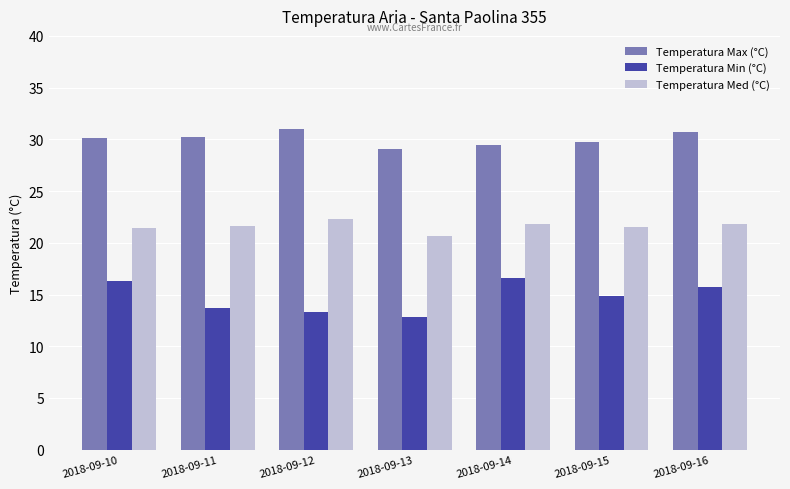

Which series has the largest range (max minus min)?

Temperatura Min (°C)